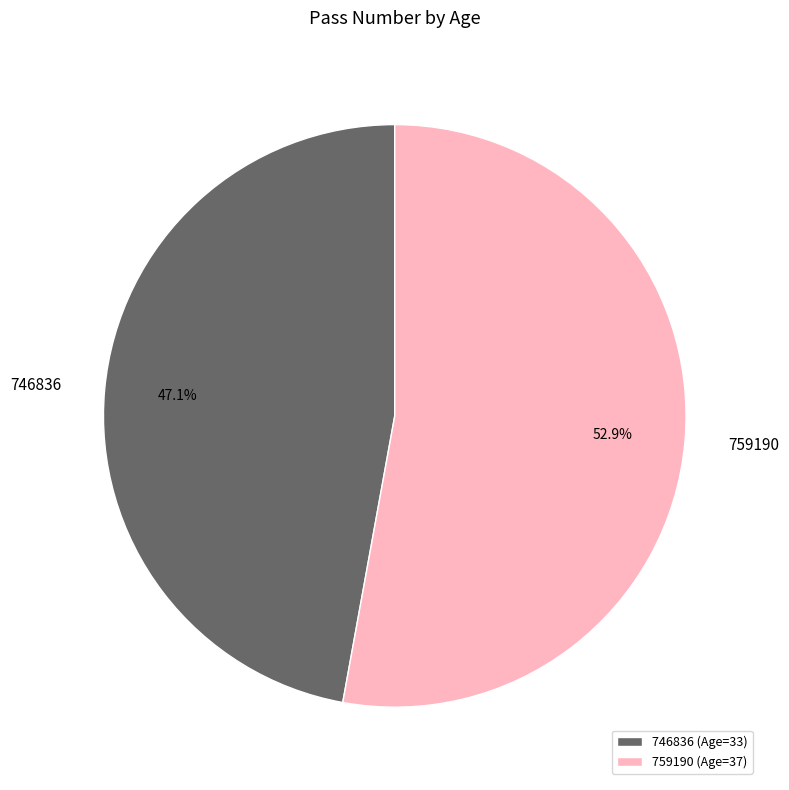

Between 759190 and 746836, which is larger?

759190